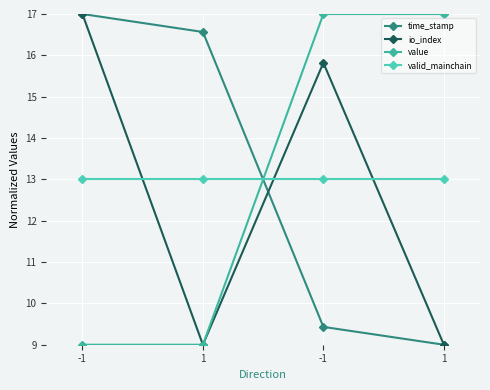

Where does the io_index series first go above 15?

-1